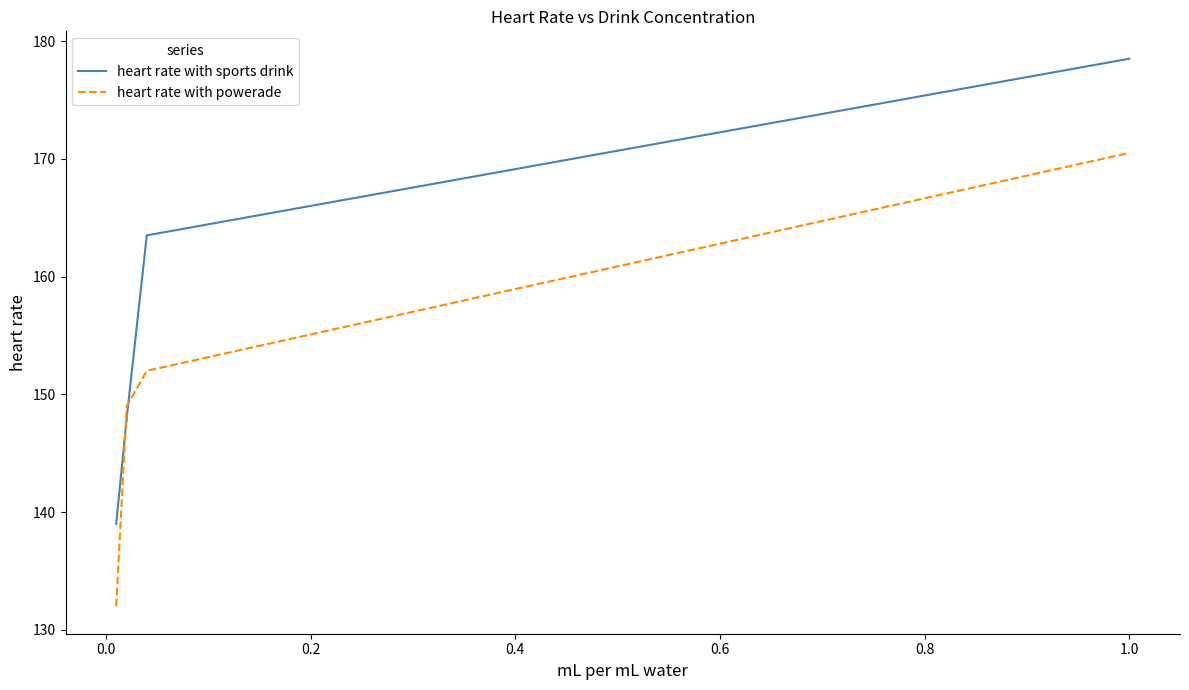

What is the minimum value for heart rate with sports drink?

139.0